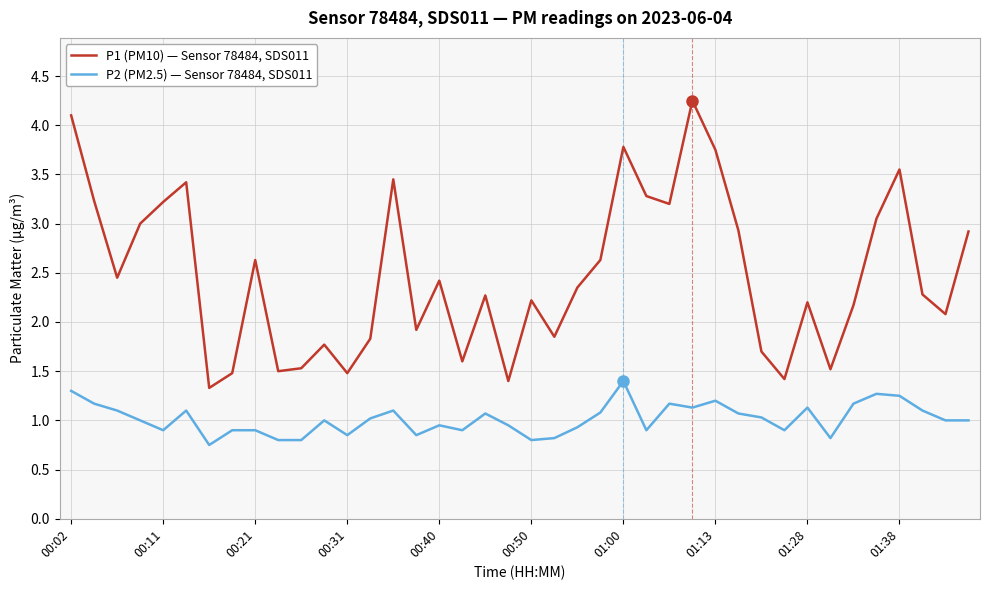

List the series in order of their peak value, lowest first.

P2 (PM2.5) — Sensor 78484, SDS011, P1 (PM10) — Sensor 78484, SDS011